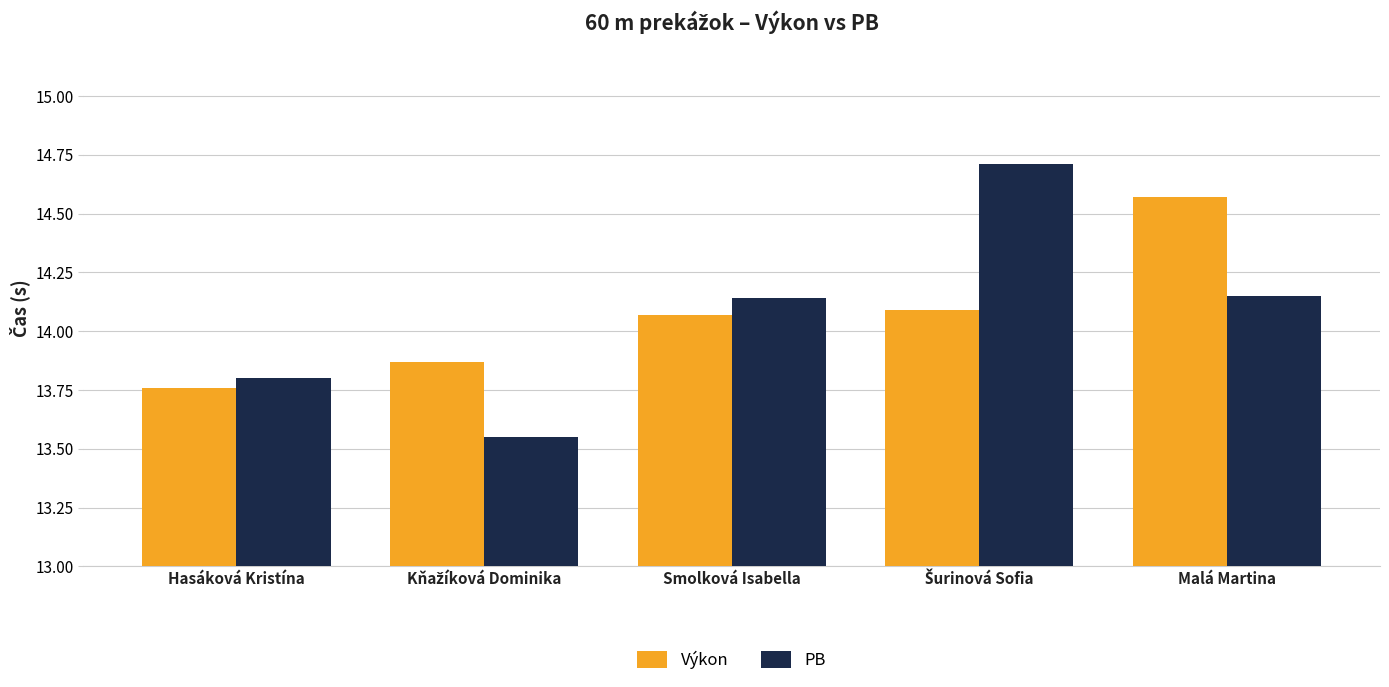

Rank the series by their maximum value, from lowest to highest.

Výkon, PB